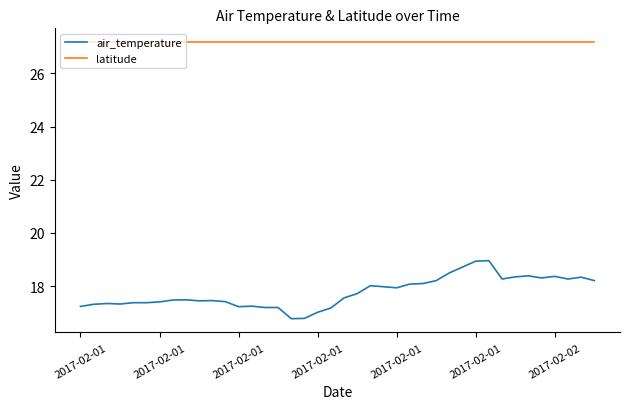

True or false: air_temperature and latitude intersect in this chart.

False